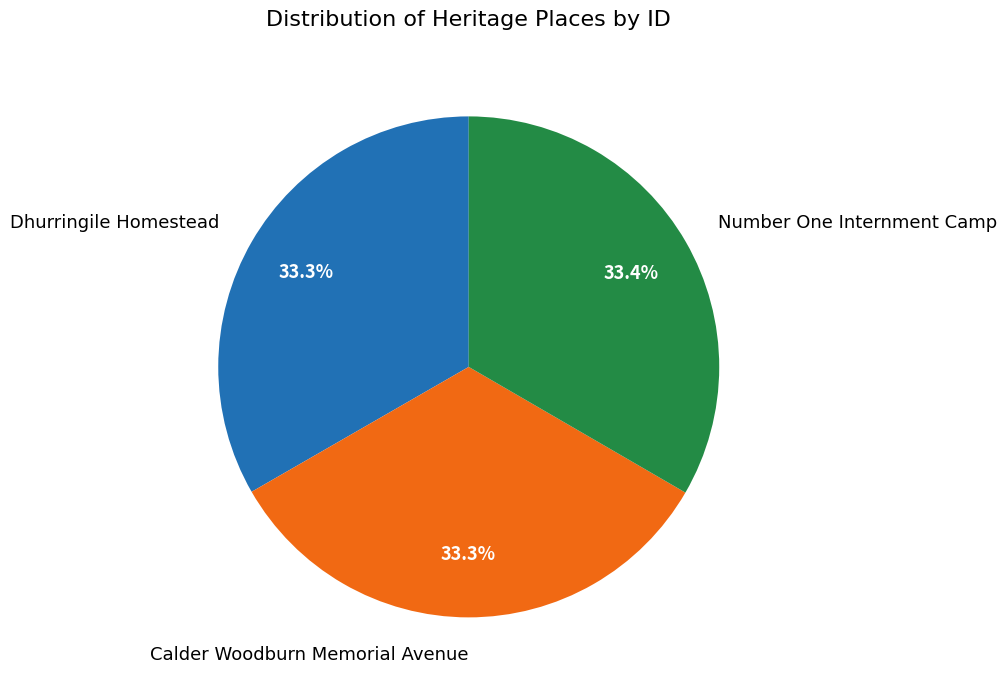

How much of the chart is everything except Number One Internment Camp?

66.6%